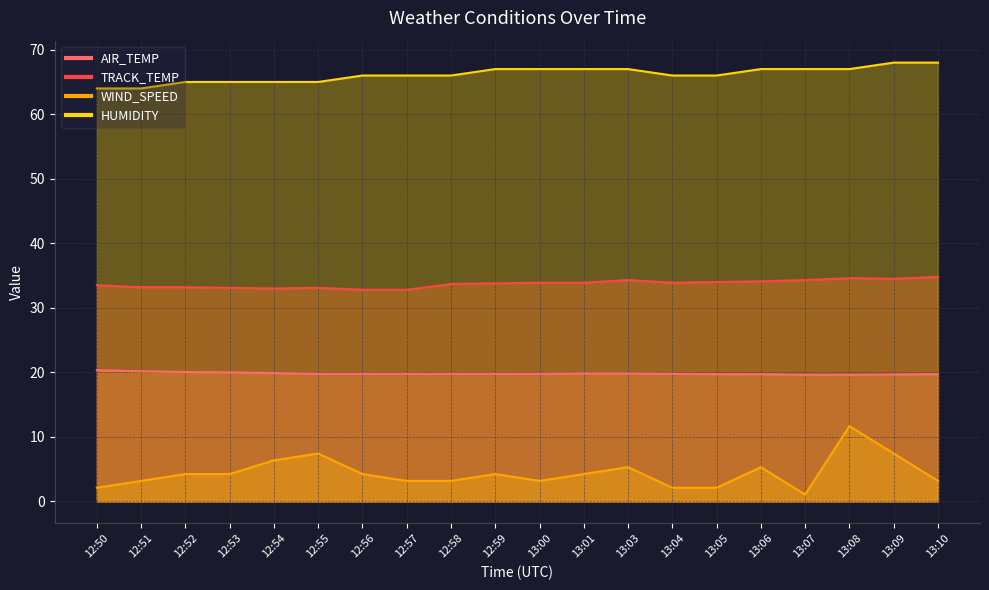

True or false: HUMIDITY and WIND_SPEED intersect in this chart.

False